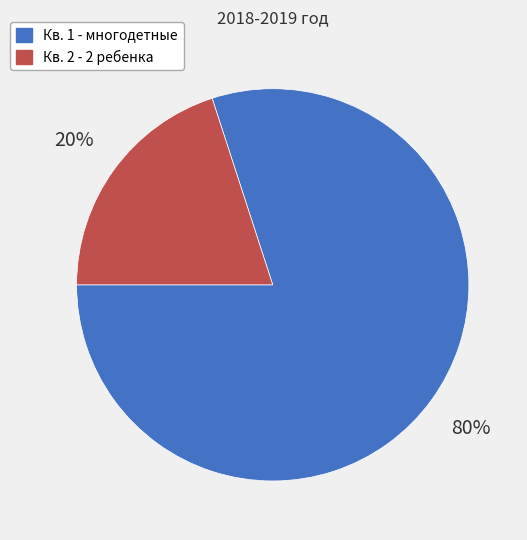

To the nearest percent, what is the difference between the Кв. 1 - многодетные and Кв. 2 - 2 ребенка slice percentages?

60%